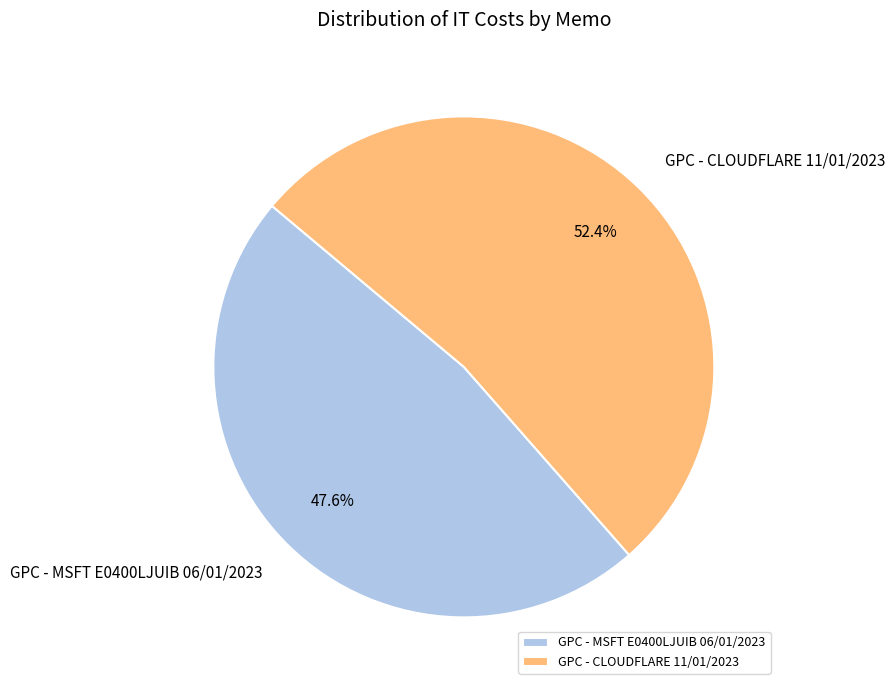

To the nearest percent, what is the difference between the GPC - CLOUDFLARE 11/01/2023 and GPC - MSFT E0400LJUIB 06/01/2023 slice percentages?

5%